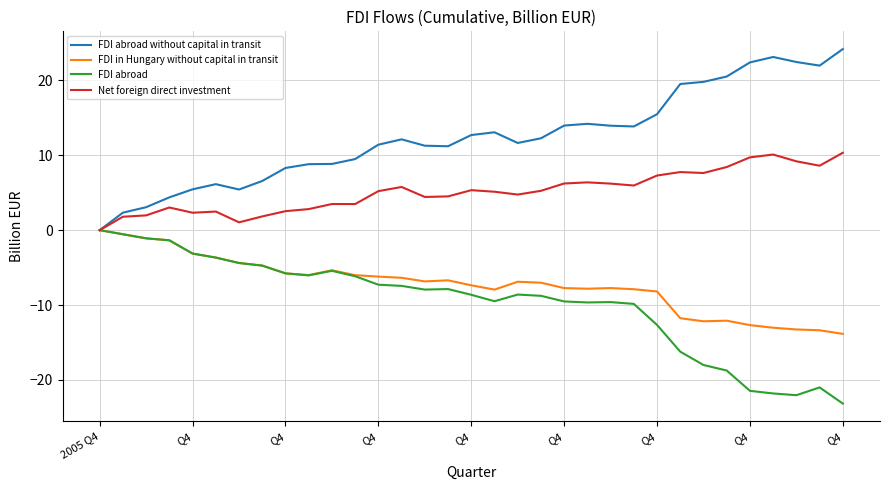

What is the average value of the Net foreign direct investment series?

5.2